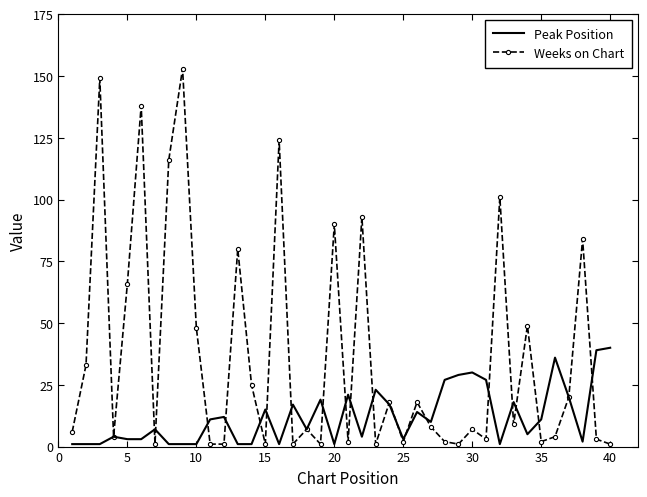

What is the highest value of the Weeks on Chart series?

153